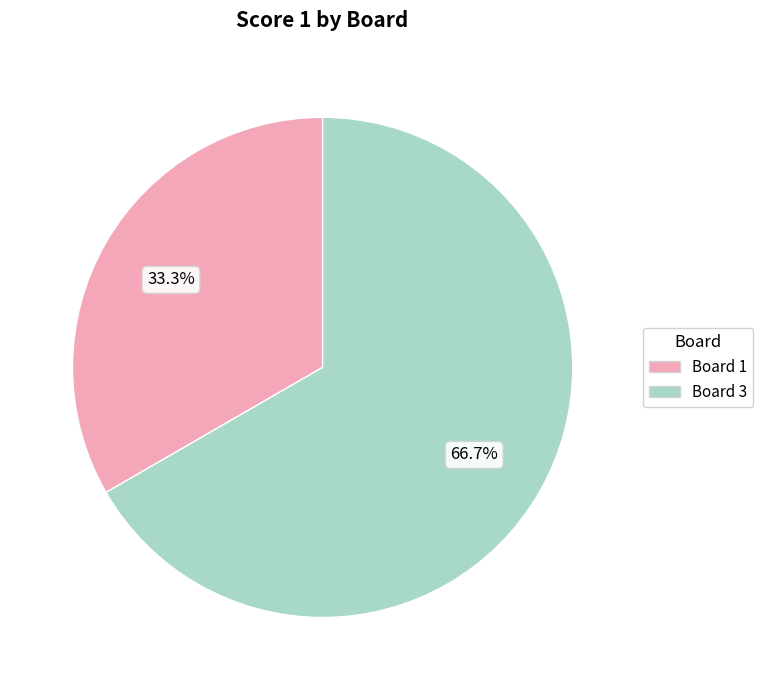

Is there any slice that represents more than half of the pie?

Yes